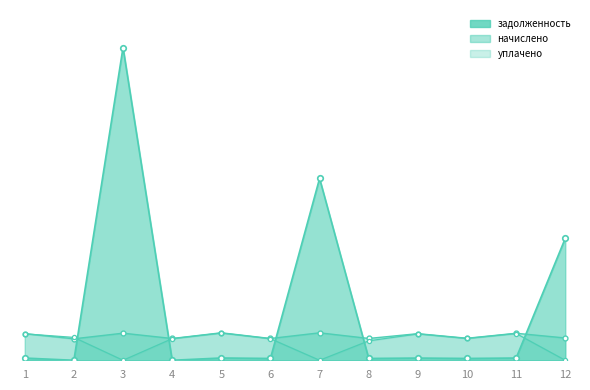

What is the difference between the highest and lowest values at 7?

42474.5